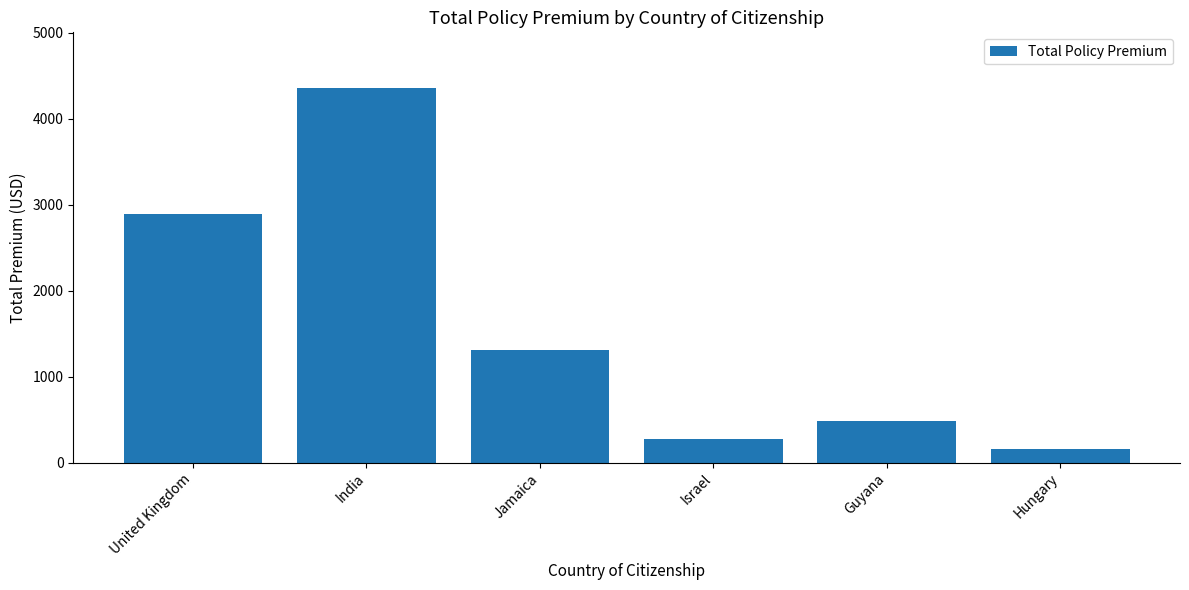

The value at Guyana is 487.5. True or false?

True